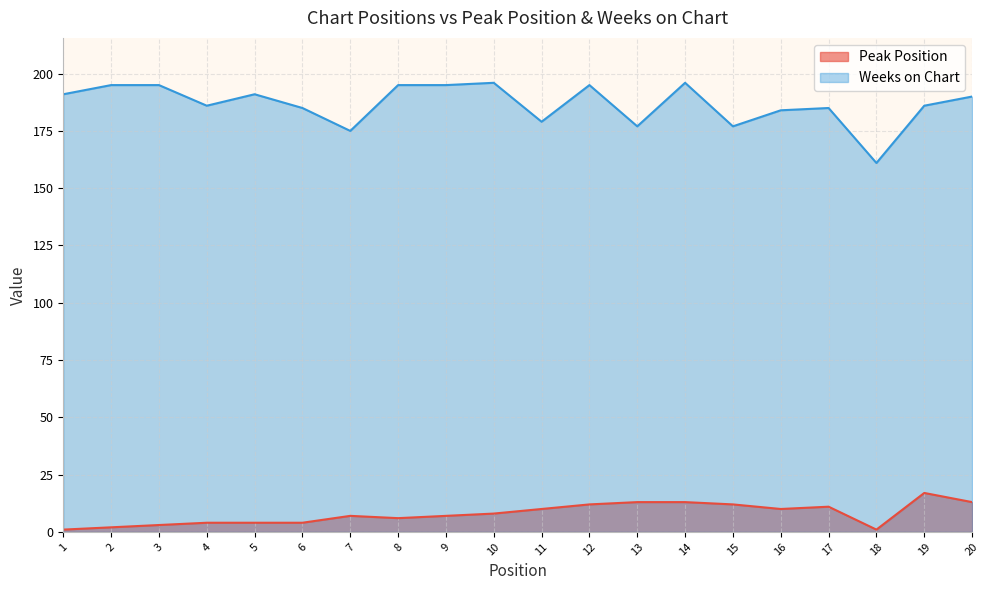

Between 2 and 3, which series saw the biggest shift?

Peak Position